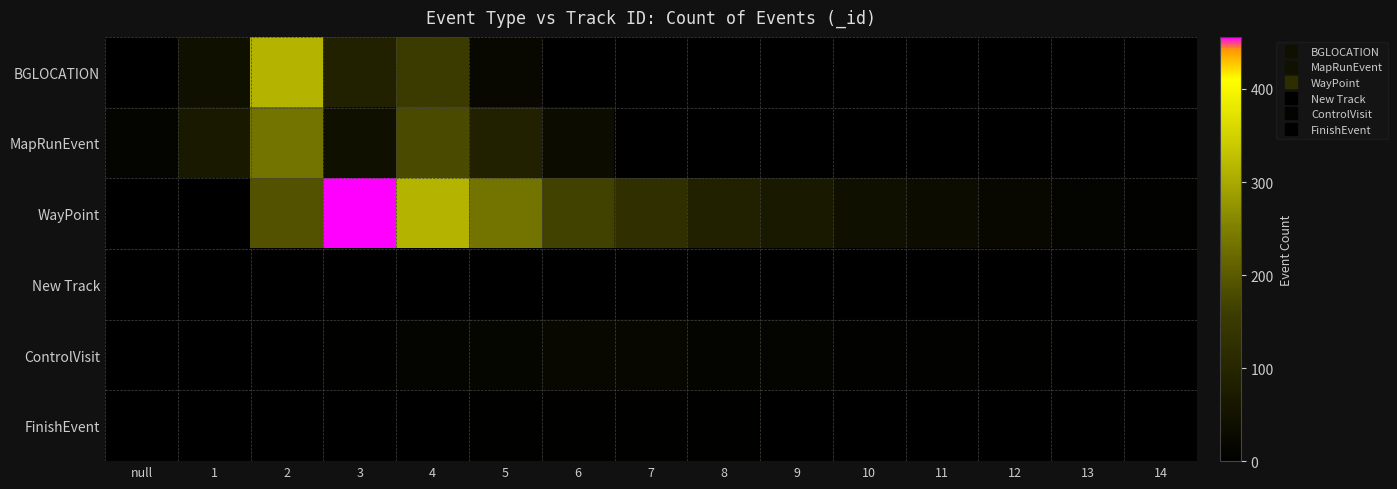

List the series in order of their peak value, lowest first.

New Track, FinishEvent, ControlVisit, MapRunEvent, BGLOCATION, WayPoint